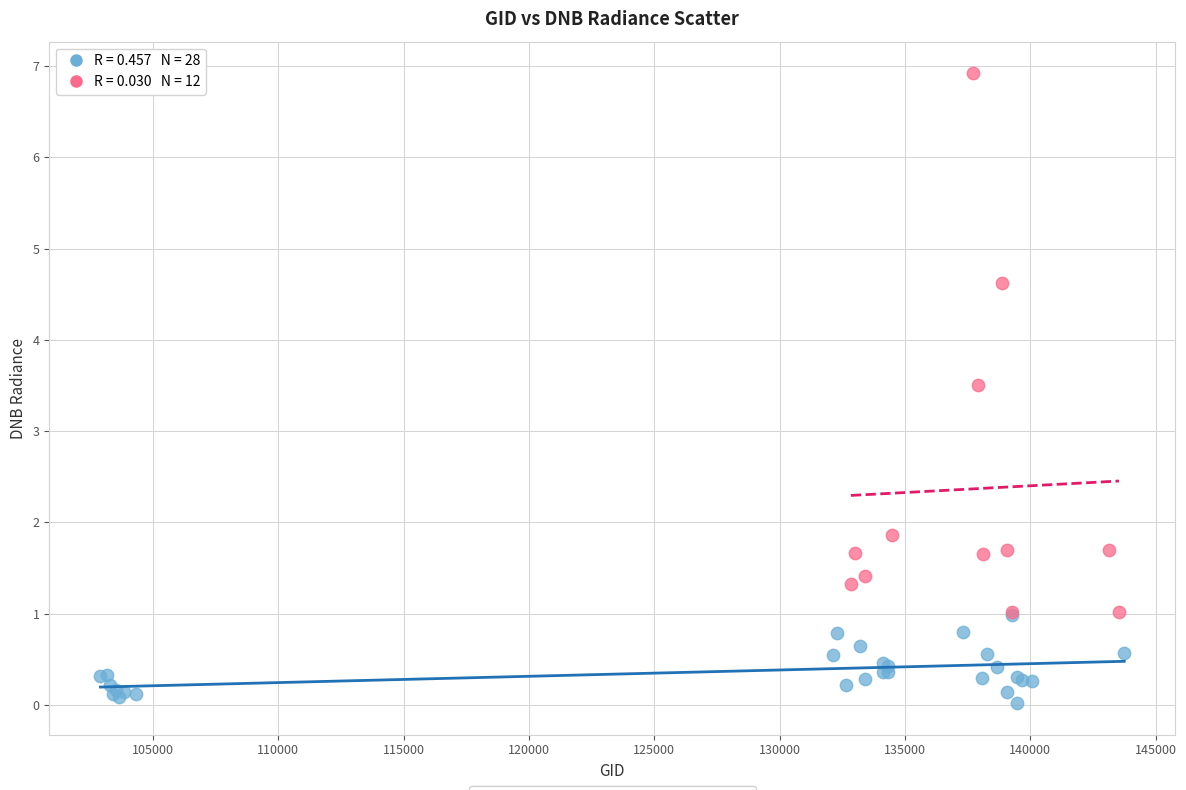

Which series reaches the minimum Y coordinate?

dnbrad < 1.0